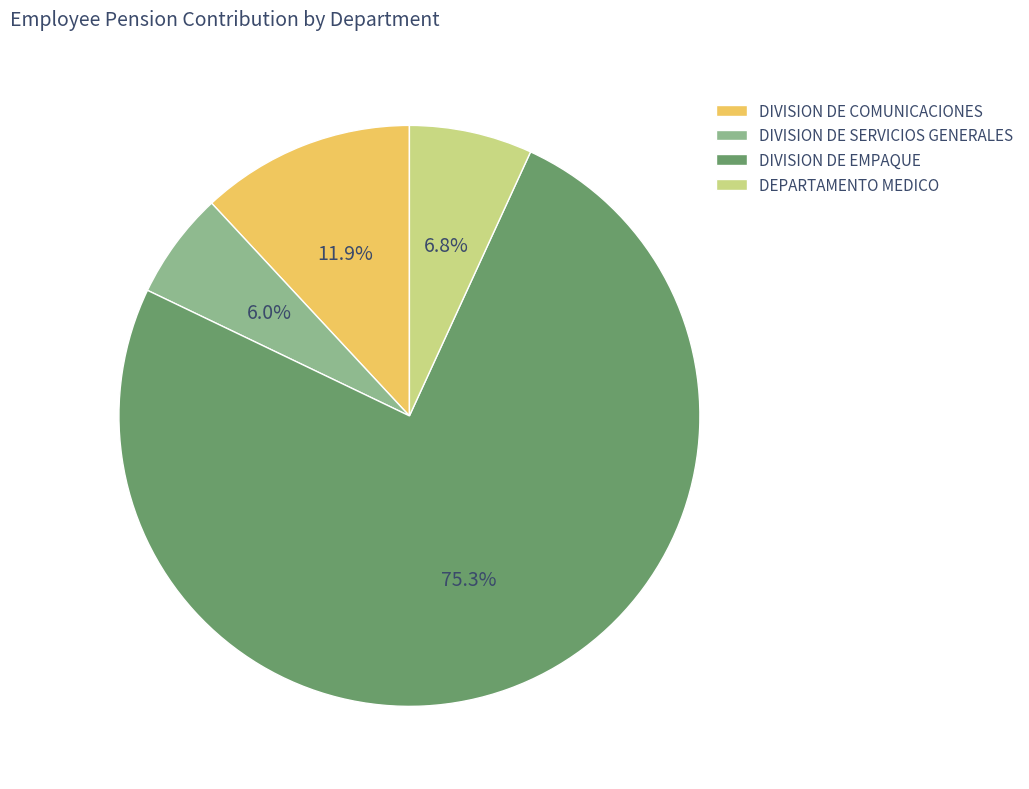

Is the sum of DIVISION DE COMUNICACIONES and DIVISION DE SERVICIOS GENERALES greater than half?

No